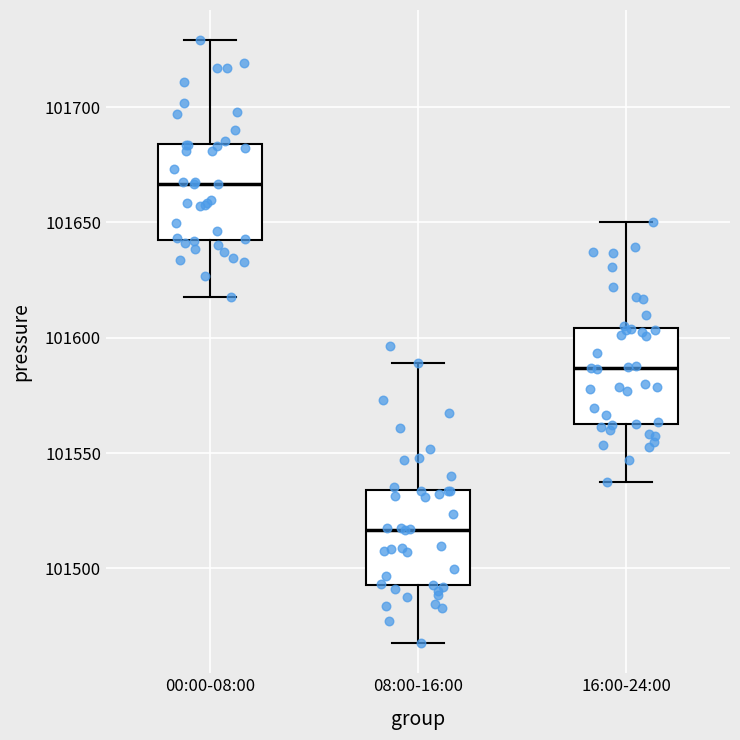

Which box has the highest median line?

00:00-08:00